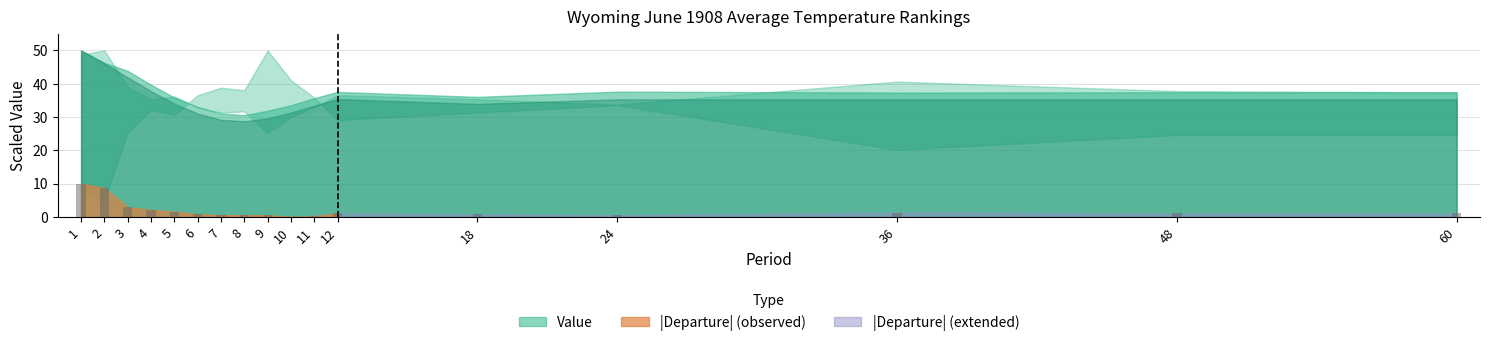

What is the maximum value shown in the chart?

10.0